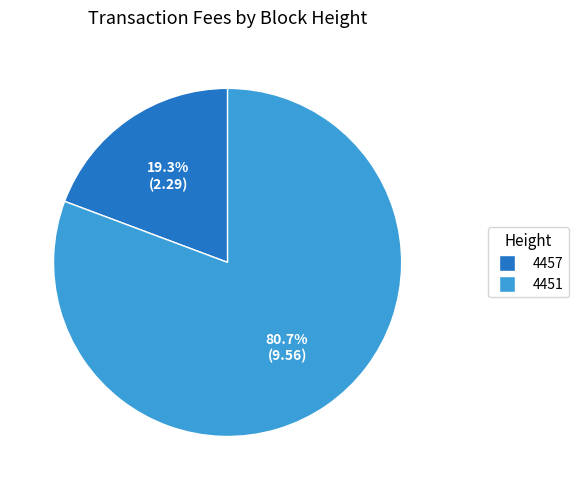

Which category has the biggest portion of the pie?

4451